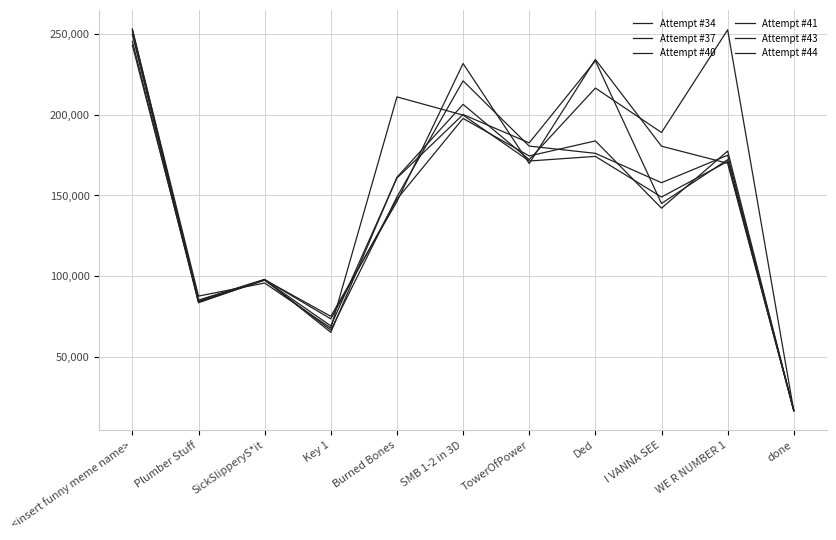

Which has a higher value, TowerOfPower or I VANNA SEE?

TowerOfPower